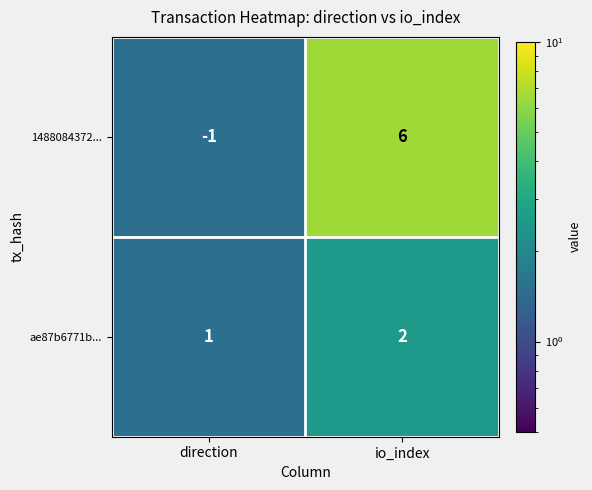

The value of 1488084372... at io_index is 6. True or false?

True